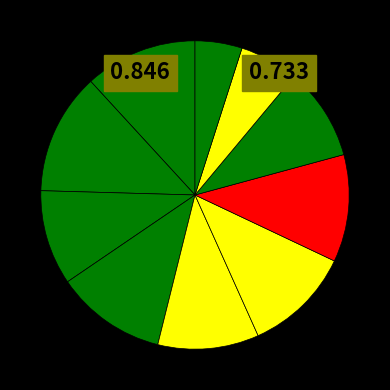

To the nearest percent, what is the average slice percentage?

10%